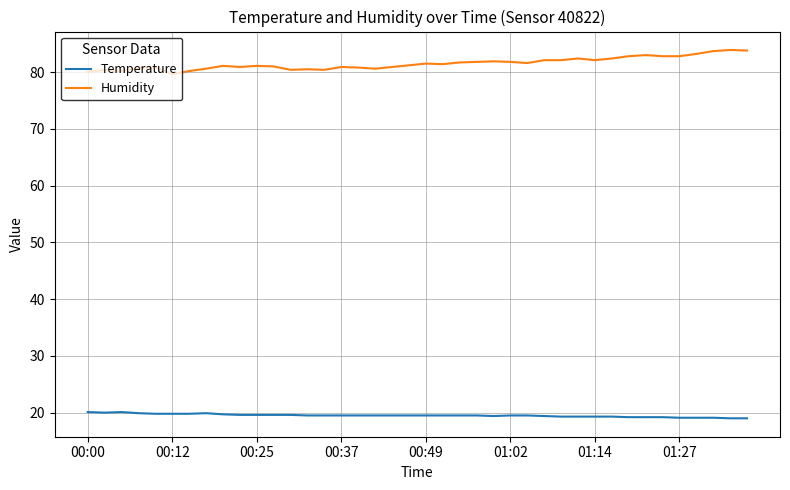

True or false: Humidity and Temperature intersect in this chart.

False